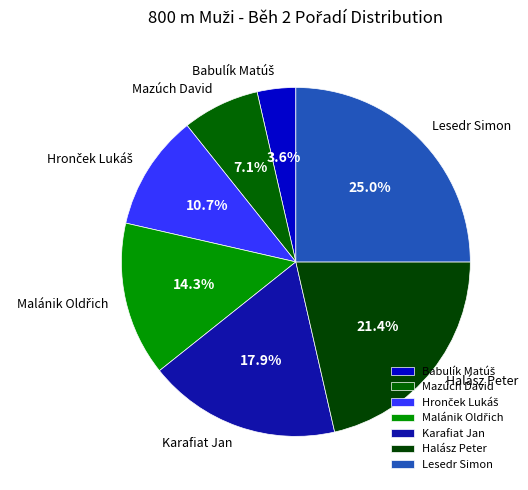

What is the largest slice in the pie chart?

Lesedr Simon